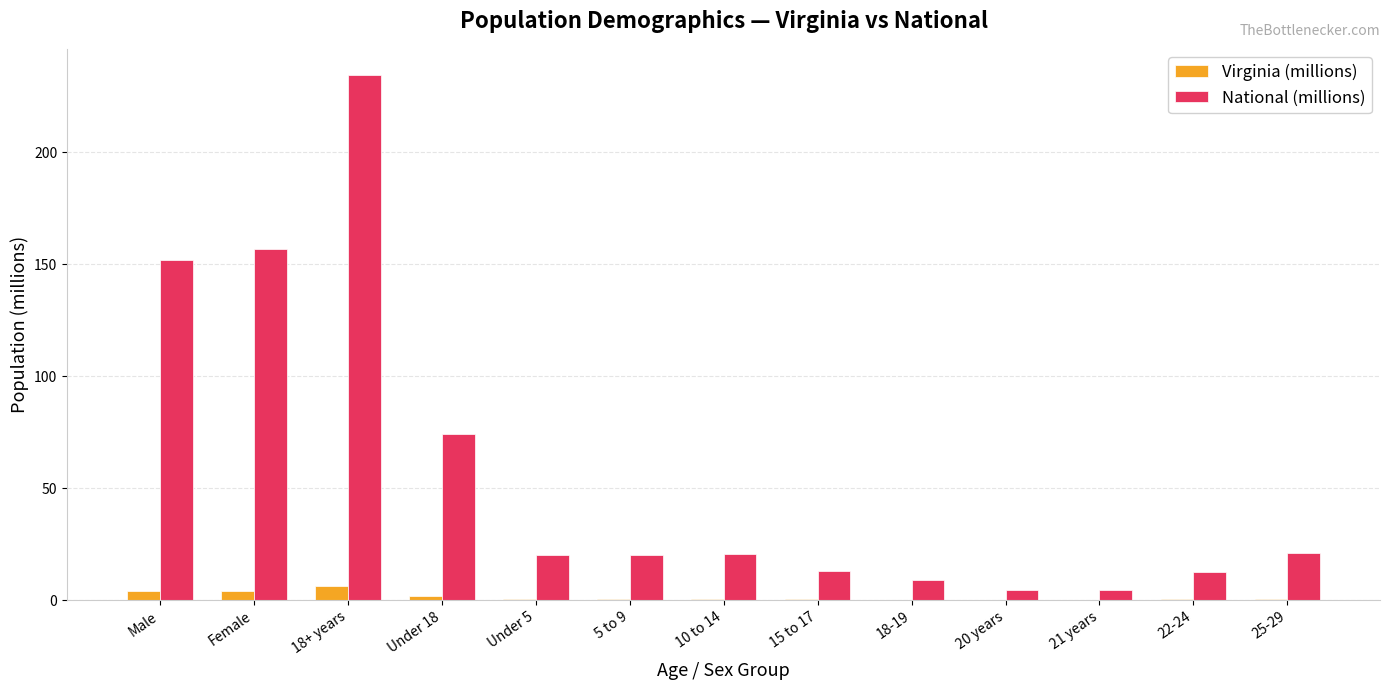

What is the sum of the National (millions) values at 20 years and 22-24?

17.2